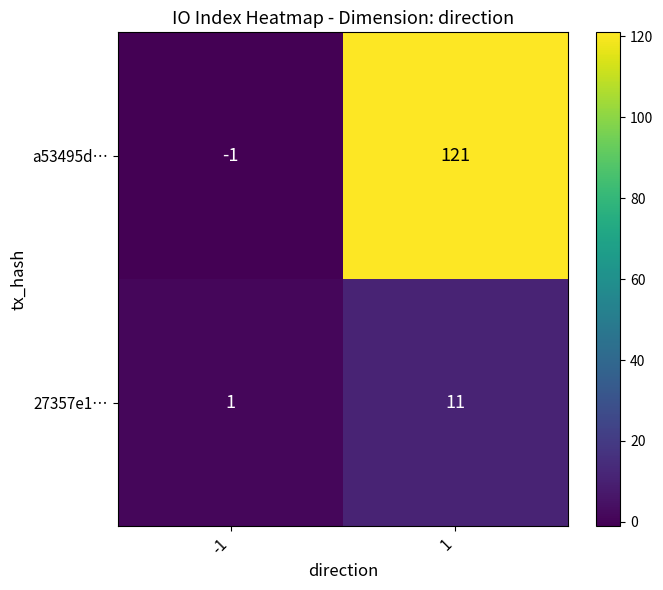

The 27357e1… series shows 0 at -1. True or false?

False